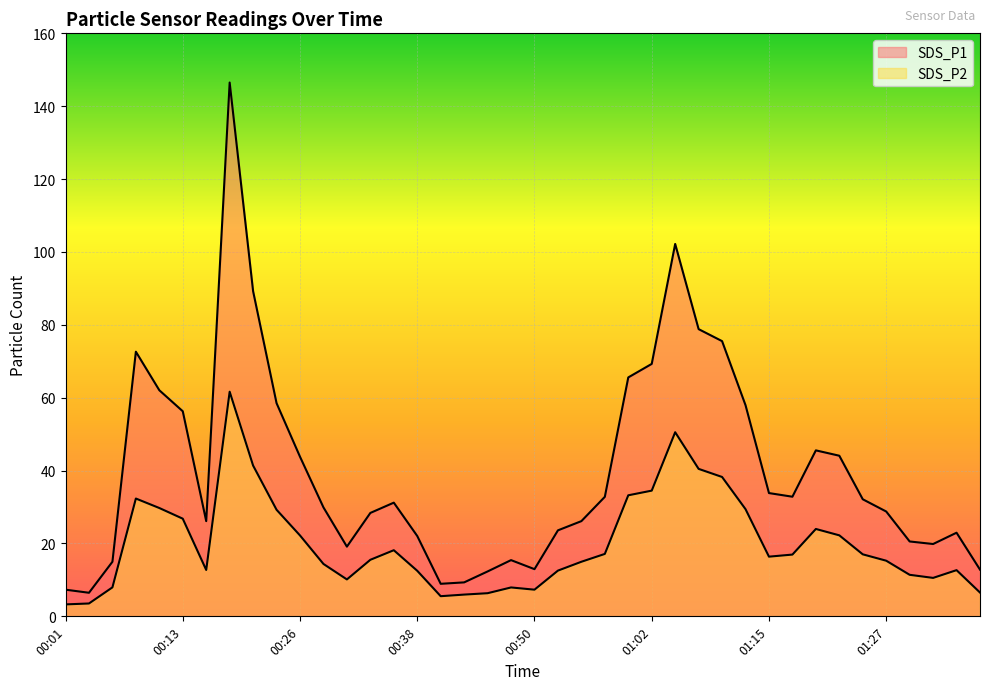

True or false: SDS_P2 has more than 1 points higher than both neighbors.

True